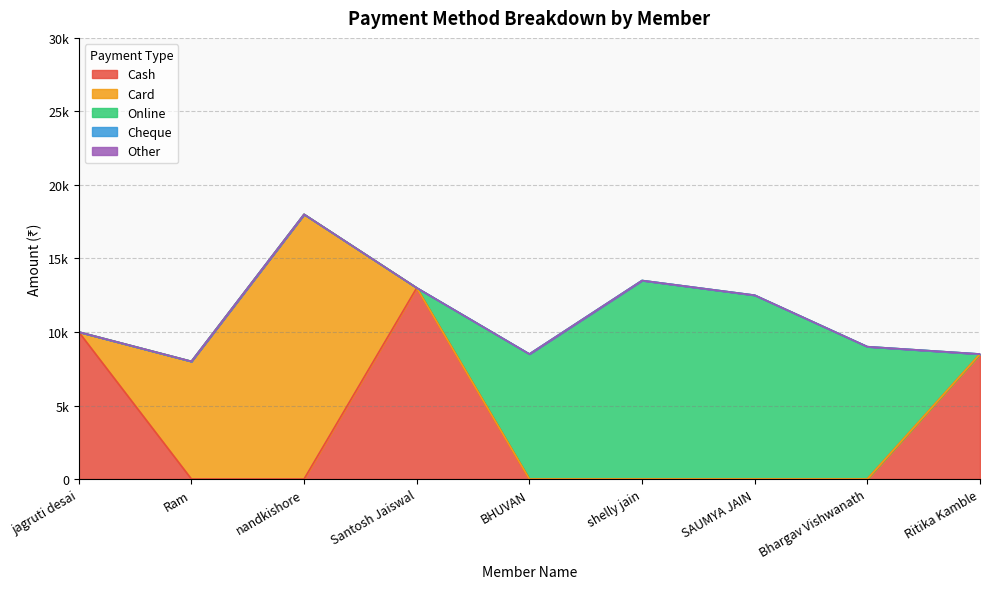

At which category is the sum across all series the highest?

nandkishore